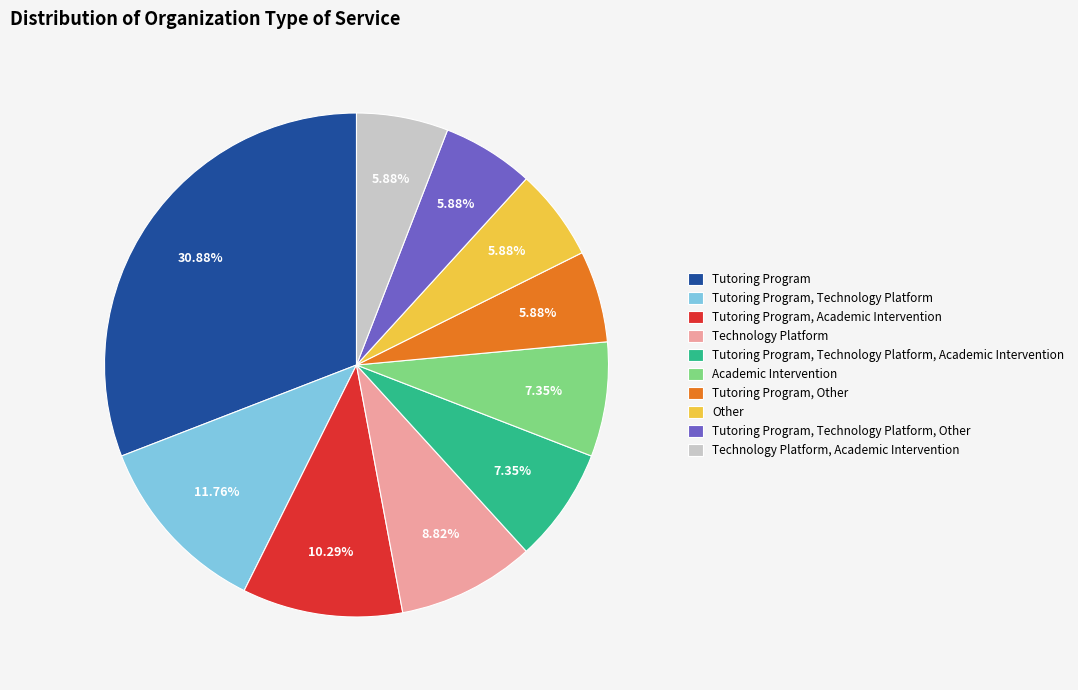

To the nearest percent, what is the combined percentage of Technology Platform, Academic Intervention and Tutoring Program, Other?

12%